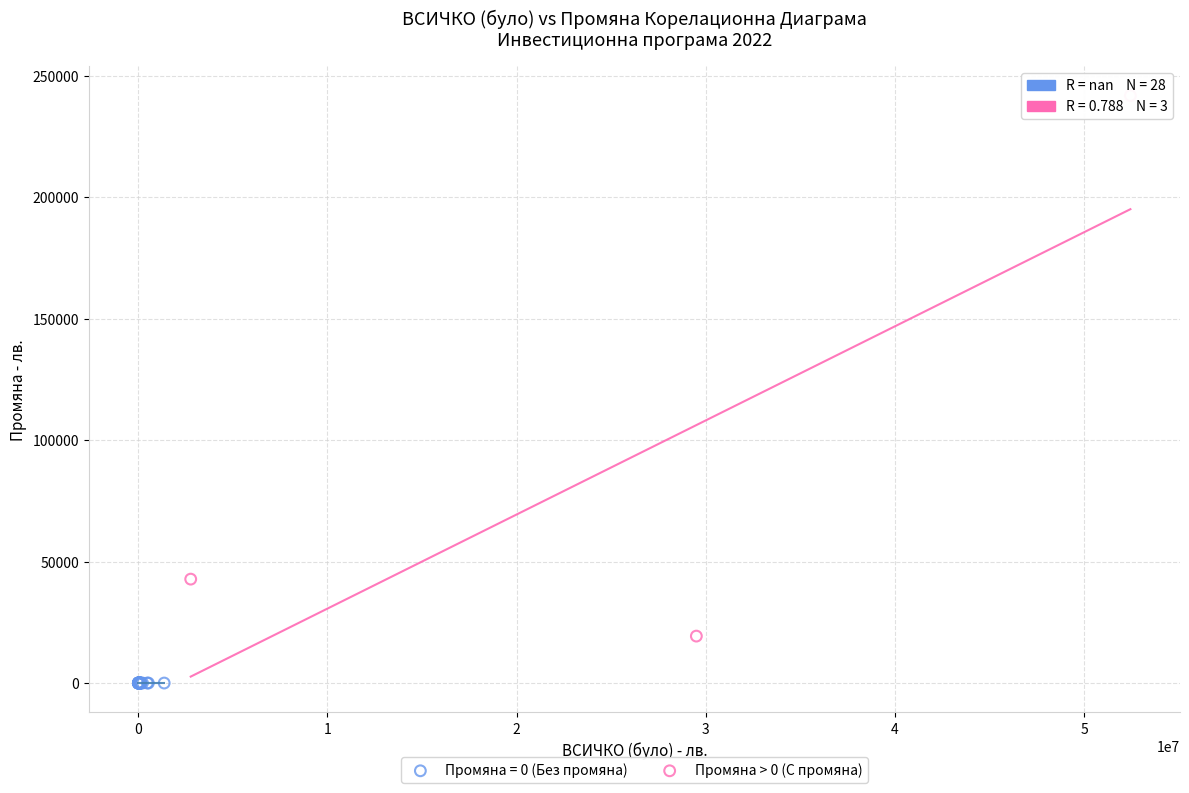

Which series contains the lowest Y value?

Промяна = 0 (Без промяна)